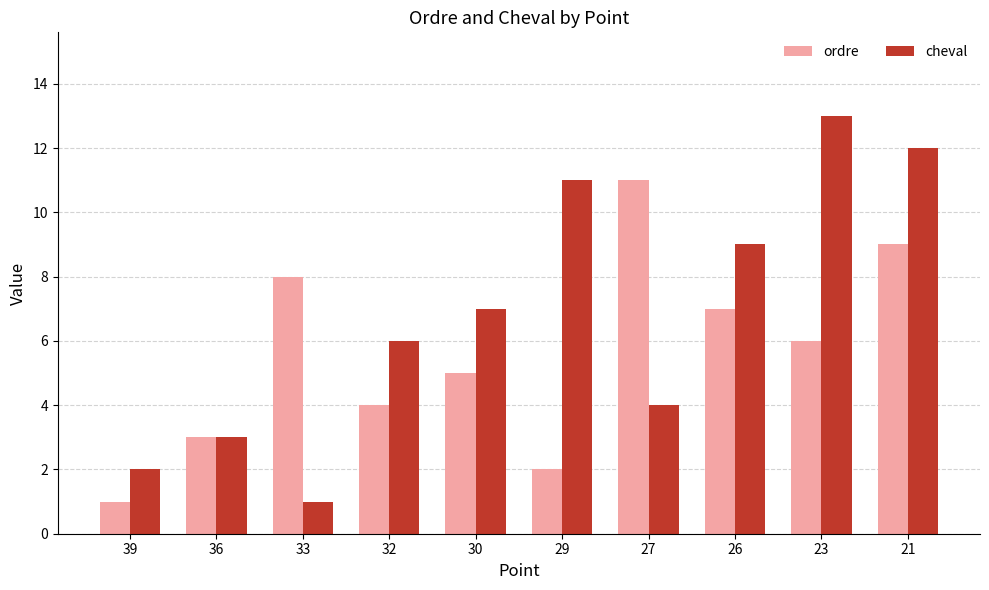

What is the lowest value of the cheval series?

1